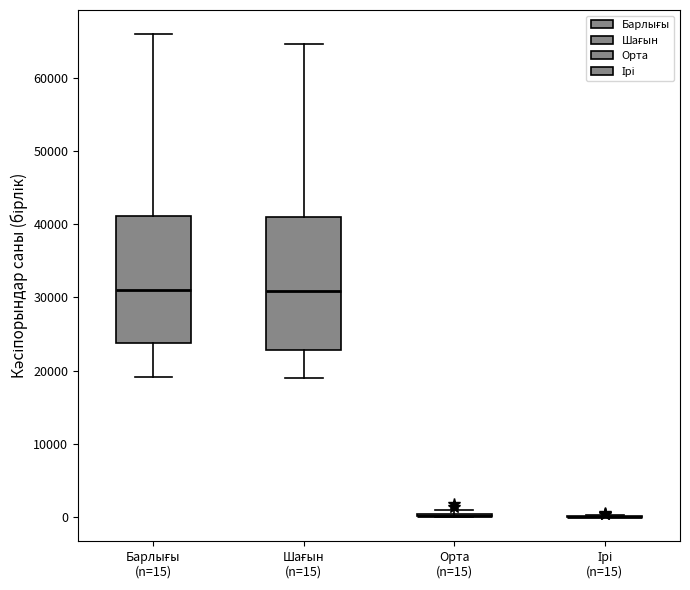

Reading left to right, transcribe this box plot: for each box, give where its median line is, the range the box spans, and where its two whiskers end, as read against the y-axis. The values are not printed on the chart, so give them approximately, as read against the axis.

Барлығы (n=15): median 31000, box 24000 to 41000, whiskers 19000 to 66000
Шағын (n=15): median 31000, box 23000 to 41000, whiskers 19000 to 65000
Орта (n=15): box collapsed to a line at 0, whiskers 0 to 1000
Ірі (n=15): box collapsed to a line at 0, whiskers 0 to 0